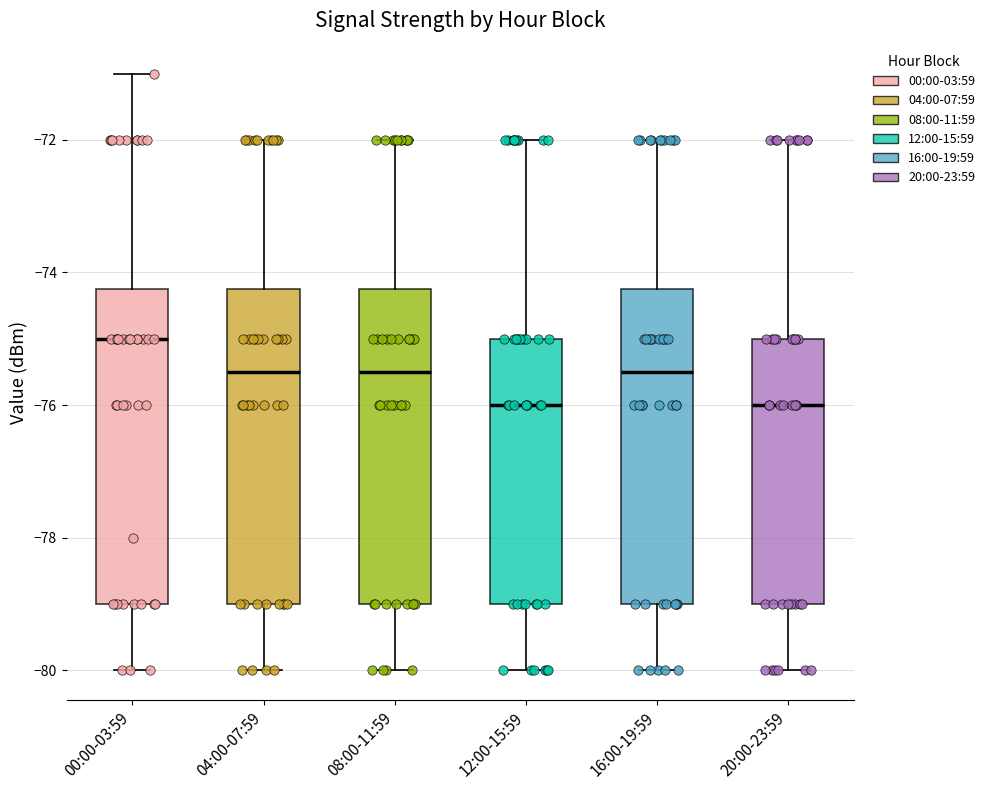

Reading left to right, read every box against the y-axis: the position of its median line, the range the box covers, and the ends of its whiskers. The values are not printed on the chart, so give them approximately, as read against the axis.

00:00-03:59: median -75.0, box -79.0 to -74.2, whiskers -80.0 to -71.0
04:00-07:59: median -75.4, box -79.0 to -74.2, whiskers -80.0 to -72.0
08:00-11:59: median -75.4, box -79.0 to -74.2, whiskers -80.0 to -72.0
12:00-15:59: median -76.0, box -79.0 to -75.0, whiskers -80.0 to -72.0
16:00-19:59: median -75.4, box -79.0 to -74.2, whiskers -80.0 to -72.0
20:00-23:59: median -76.0, box -79.0 to -75.0, whiskers -80.0 to -72.0